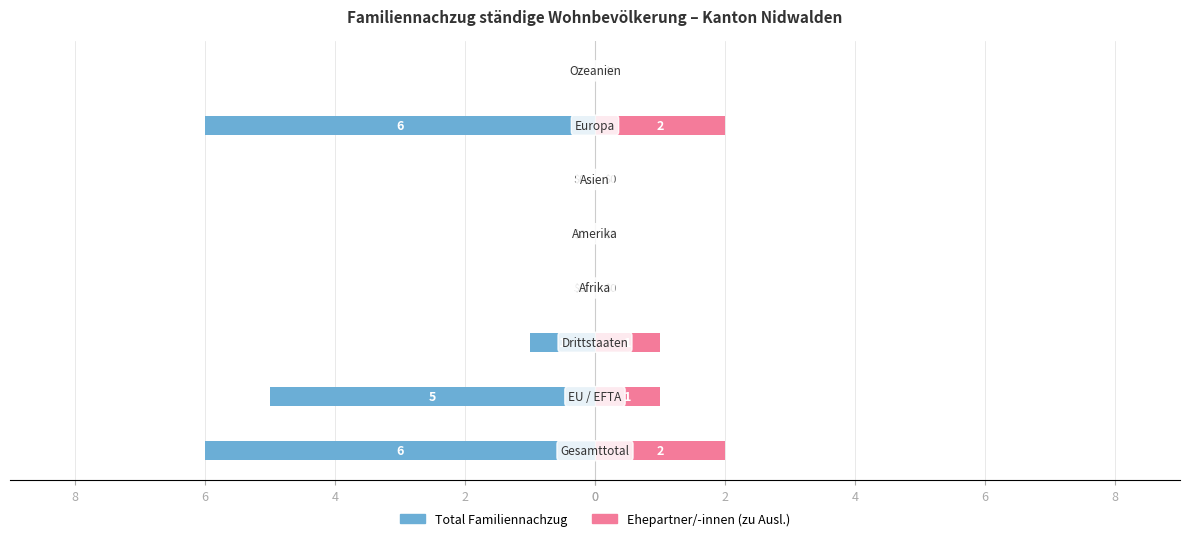

The Total Familiennachzug series shows 2 at 4. True or false?

False